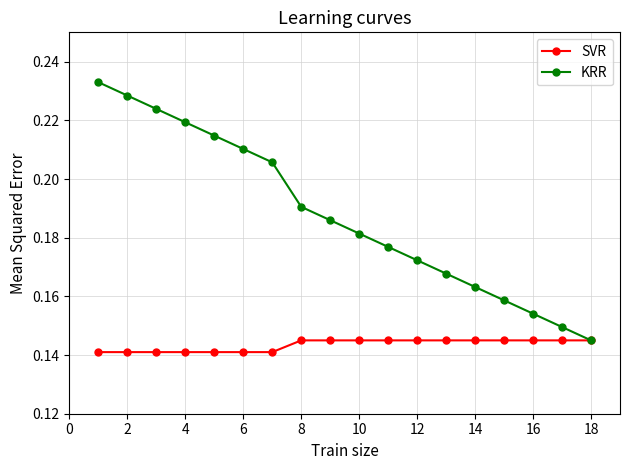

List the series in order of their overall mean, highest first.

KRR, SVR